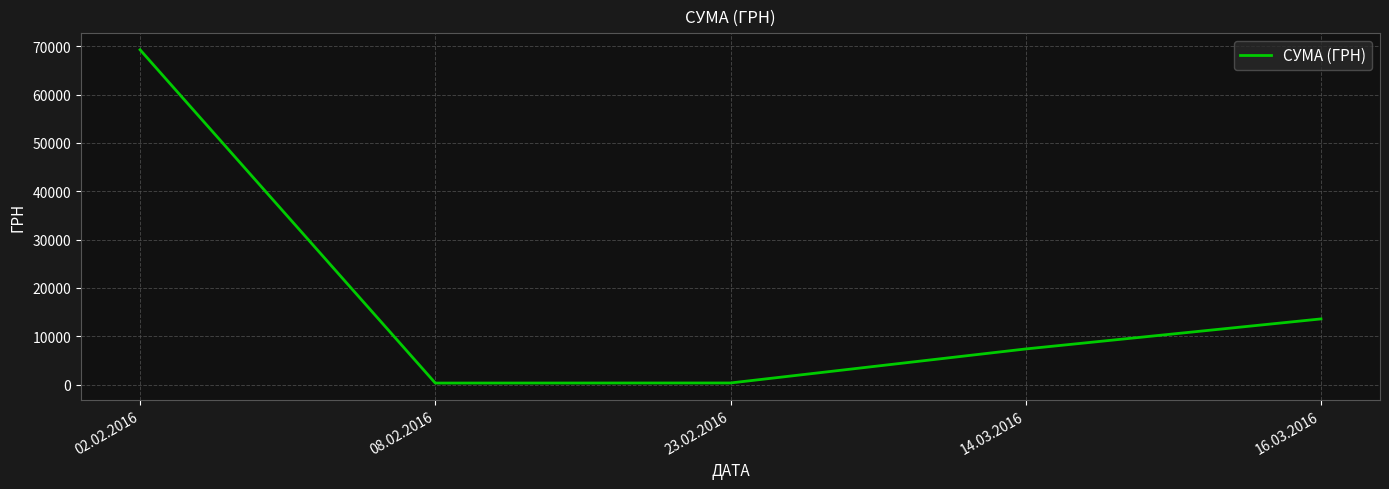

How many values are below 7372?

2